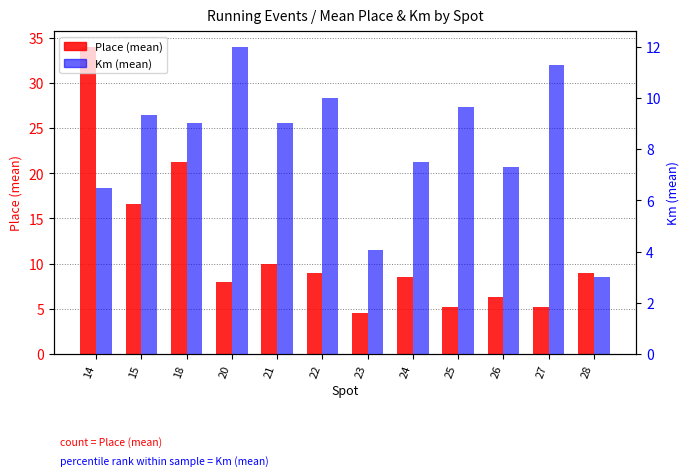

List the series in order of their overall mean, highest first.

Place, Km